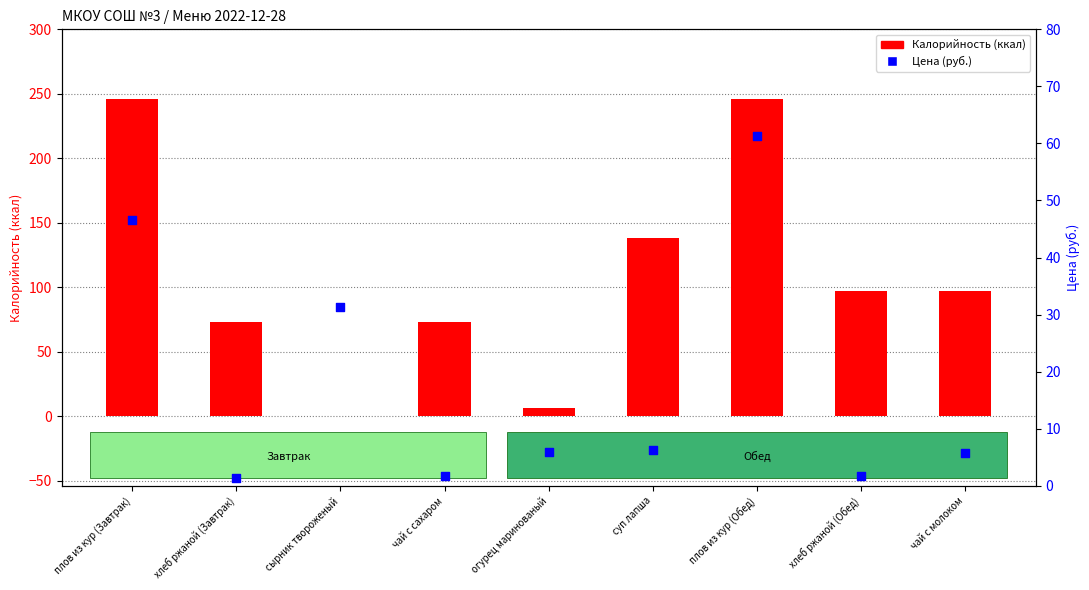

Which series reaches the minimum Y coordinate?

Калорийность (ккал)